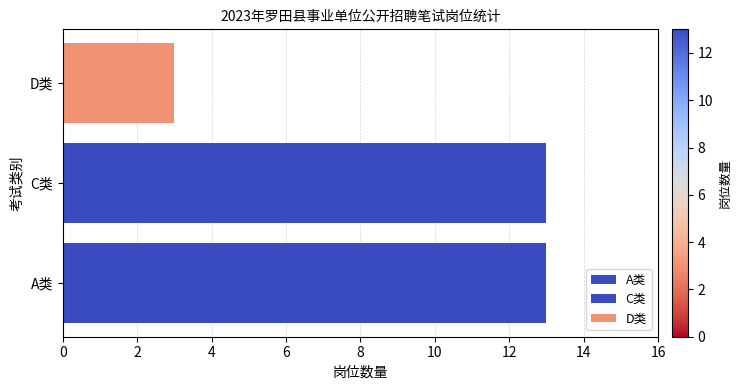

Which category has the highest value across all series?

A类